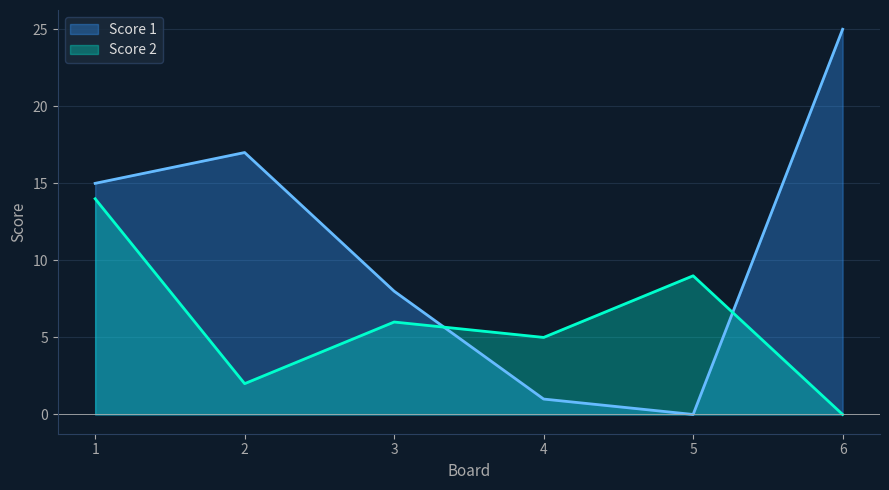

Reading right to left, list all the values displayed in this chart.

Score 1: 6=25	5=0	4=1	3=8	2=17	1=15
Score 2: 6=0	5=9	4=5	3=6	2=2	1=14